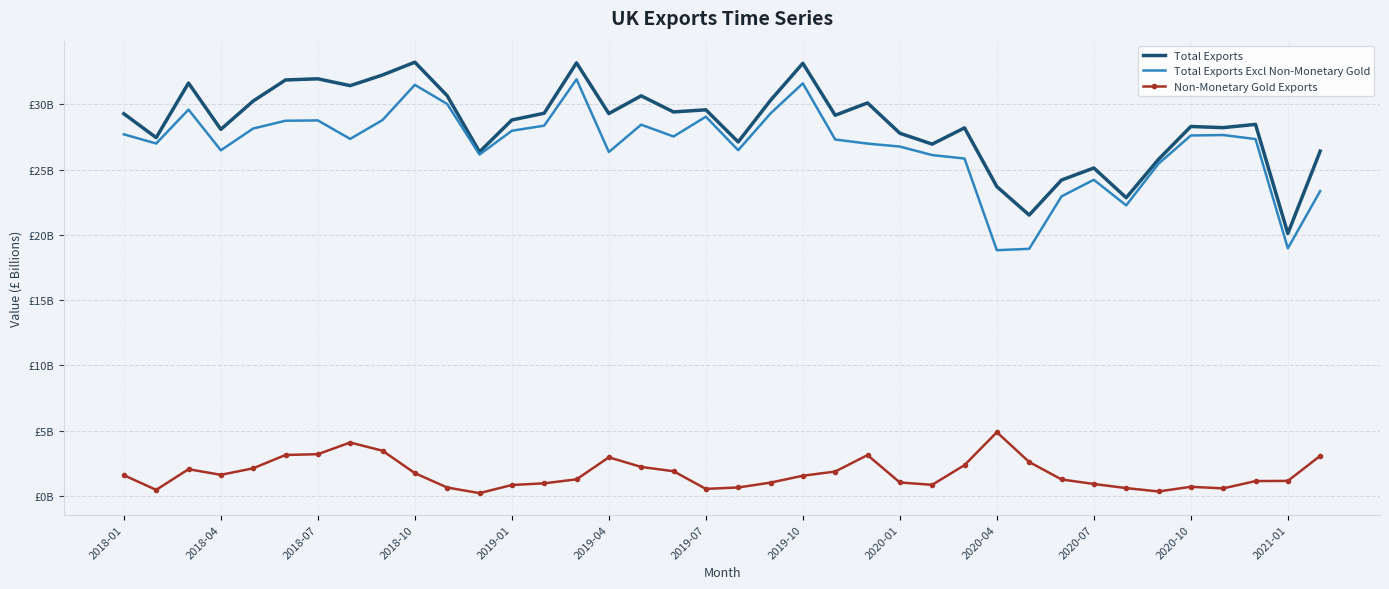

What are all the series names shown in the legend?

Total Exports, Total Exports Excl Non-Monetary Gold, Non-Monetary Gold Exports